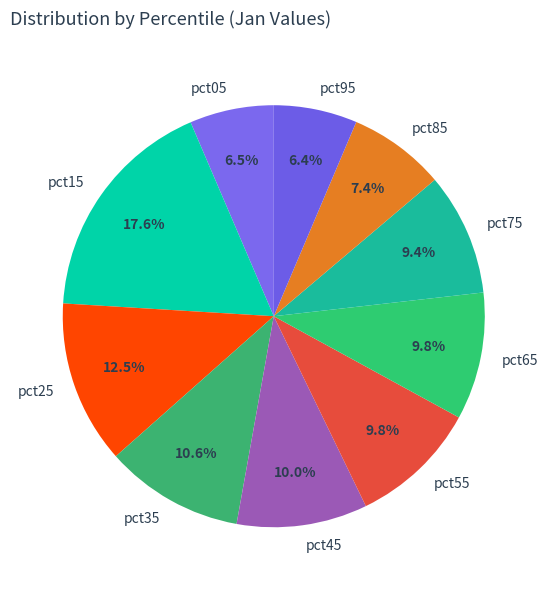

Which category has the biggest portion of the pie?

pct15